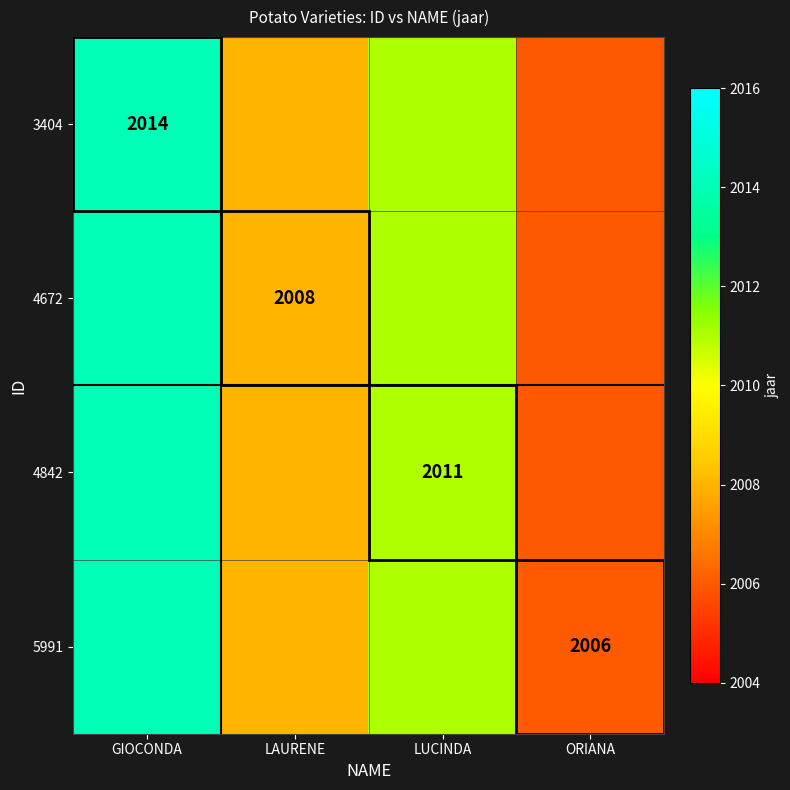

At which category is the sum across all series the highest?

GIOCONDA